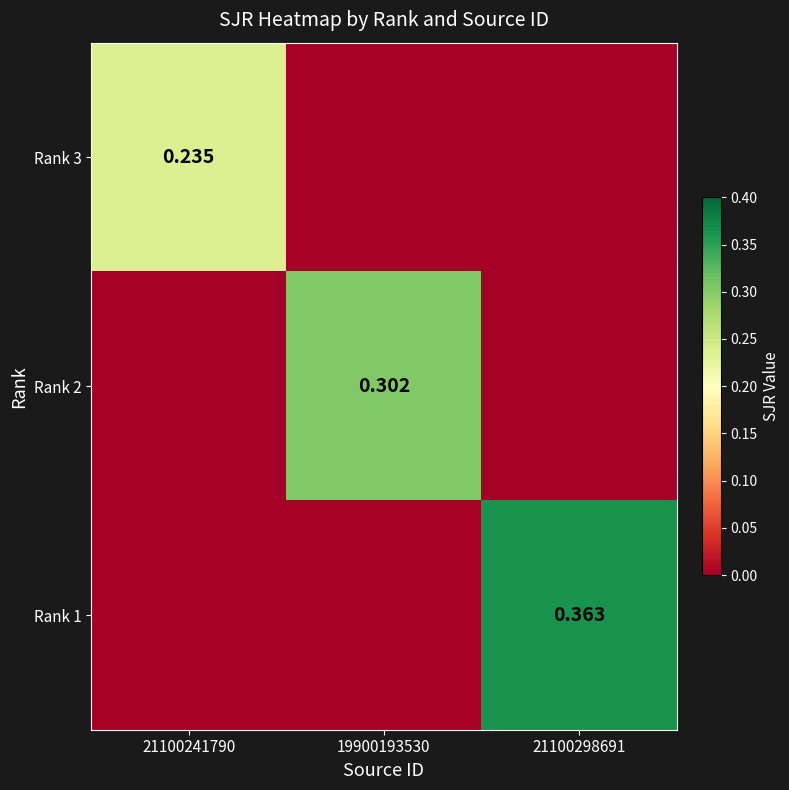

What is the difference between the highest and lowest values at 19900193530?

0.3